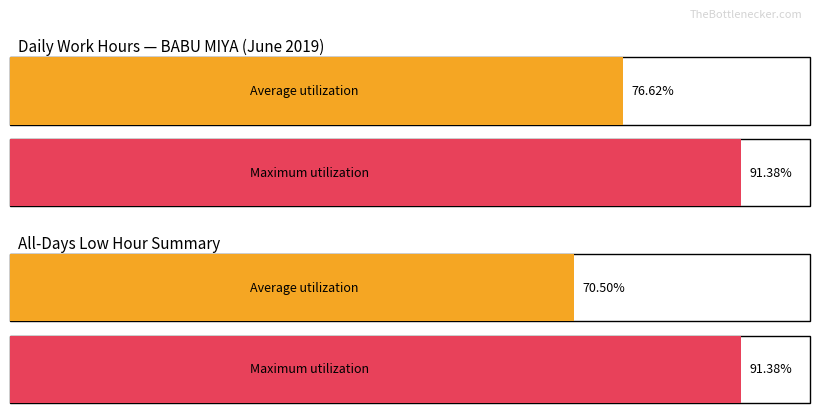

True or false: Maximum utilization has a value of 3.6 at 22.

False